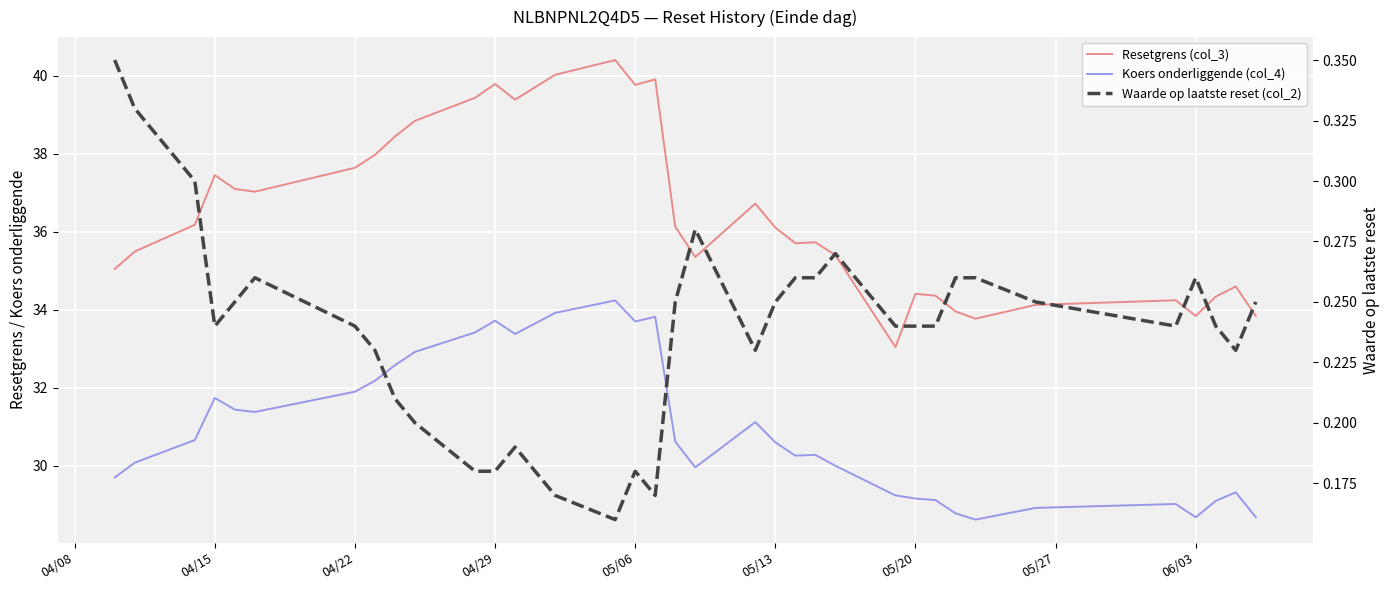

Which series has the largest total across all categories?

Resetgrens (col_3)